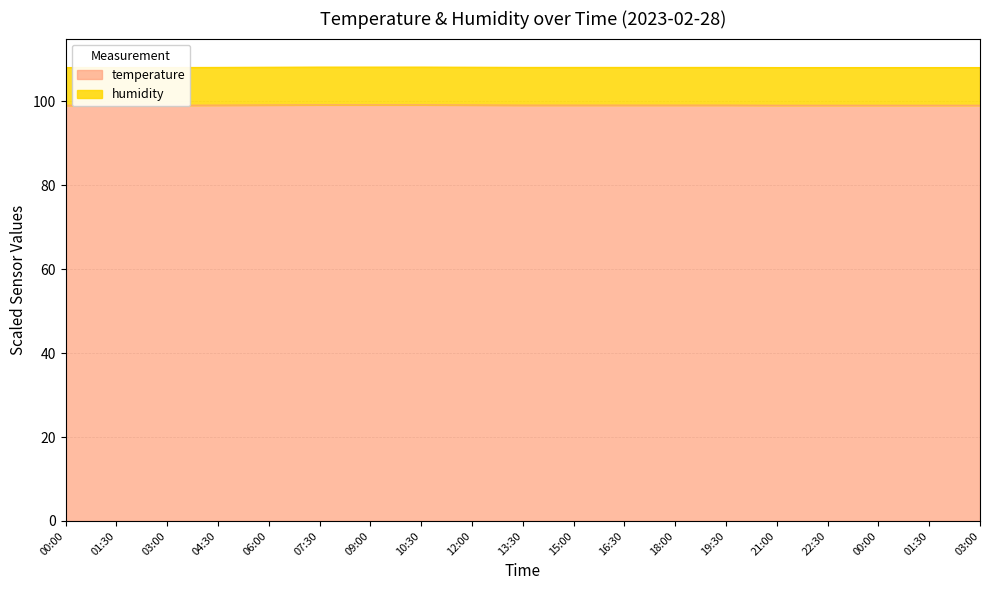

Between 21:00 and 03:00, which is larger?

21:00